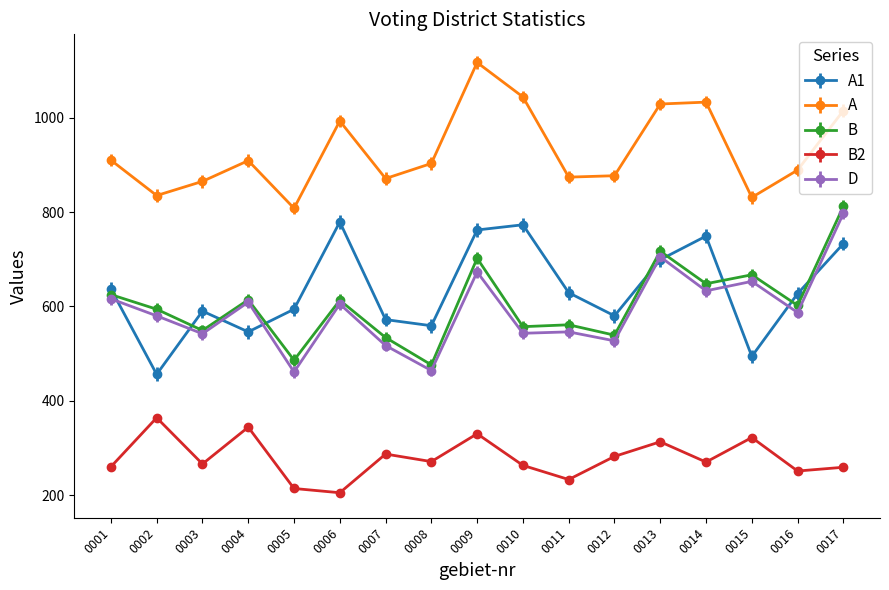

What is the approximate value of B at 0010, to the nearest 5?

555